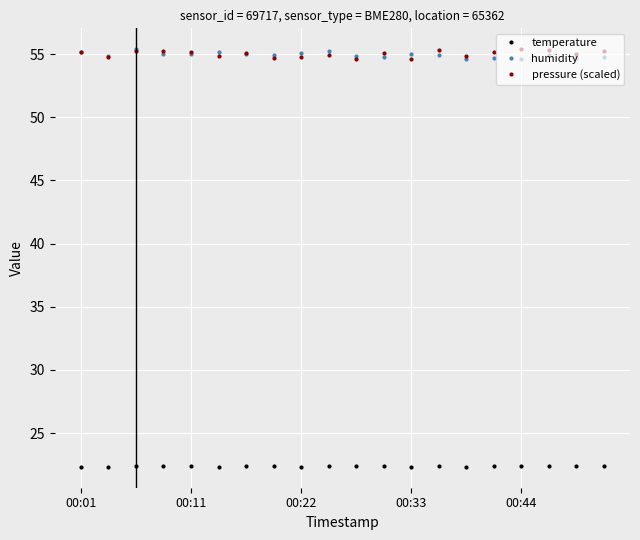

True or false: temperature and humidity cross at least once.

False